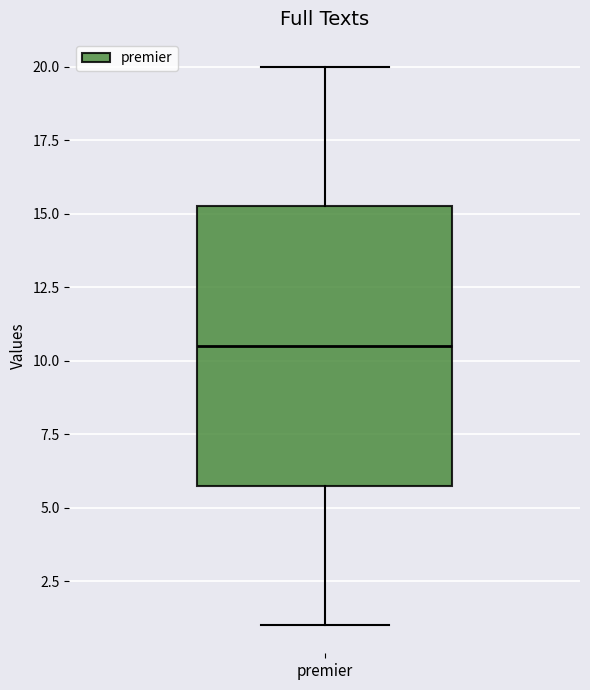

Transcribe this box plot: give where the median line is, the range the box spans, and where the two whiskers end, as read against the y-axis. The values are not printed on the chart, so give them approximately, as read against the axis.

median 10.5, box 6.0 to 15.5, whiskers 1.0 to 20.0